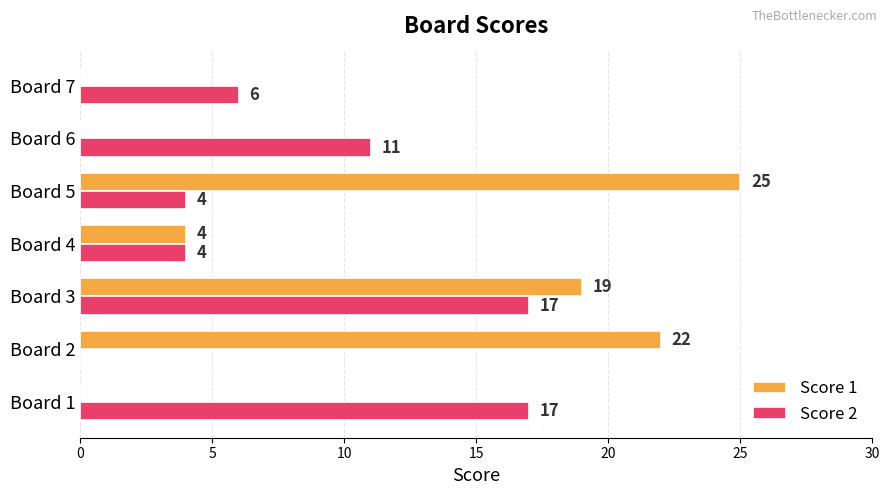

What is the sum of the Score 2 values at Board 4 and Board 5?

8